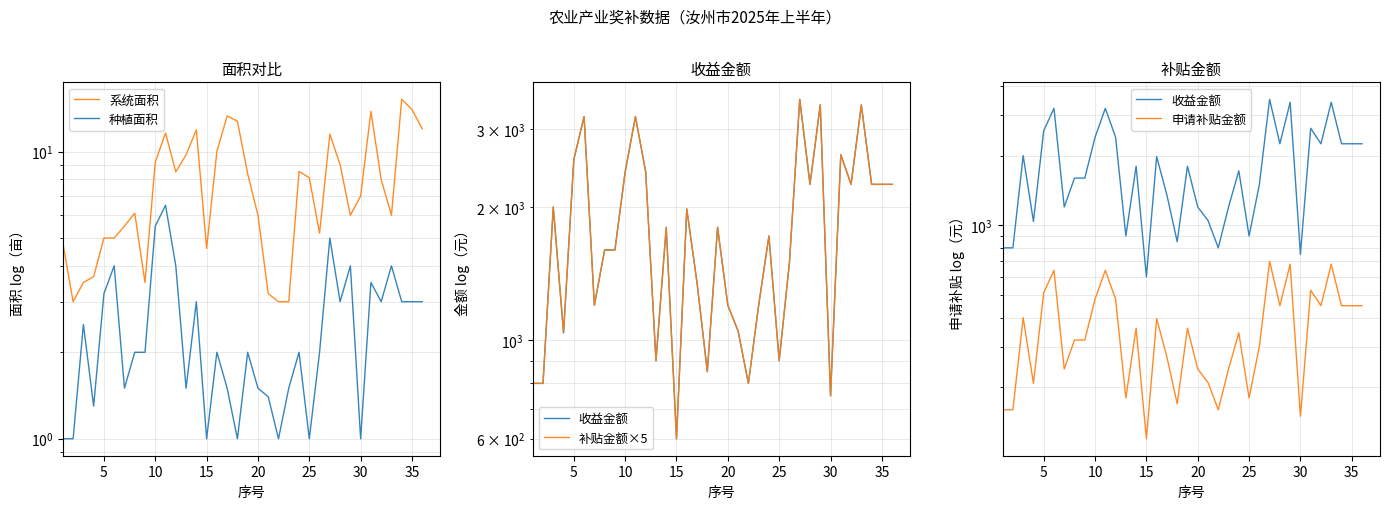

Count the number of categories in the chart.

36